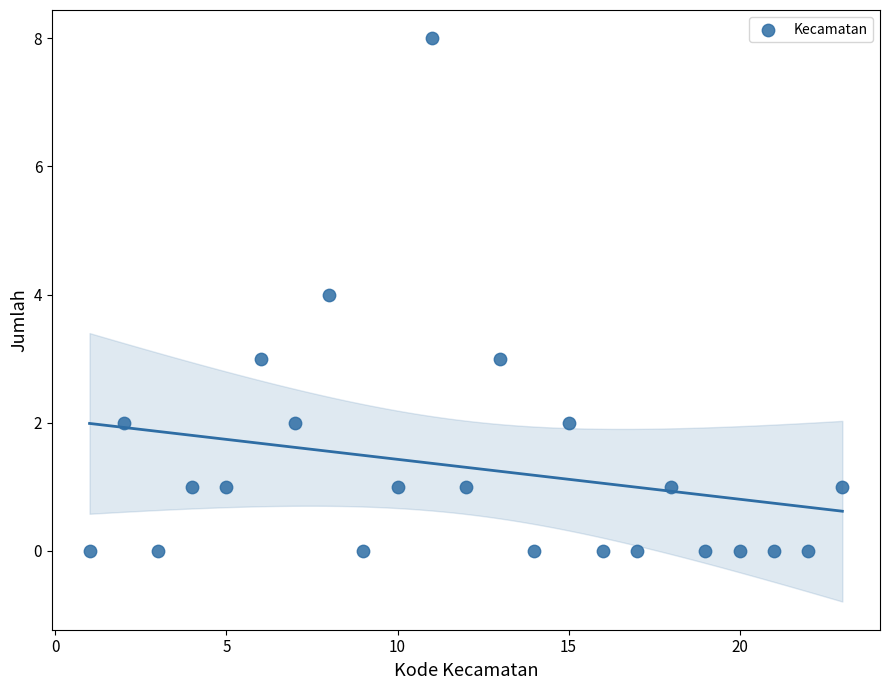

What is the range of Y values (max minus min)?

8